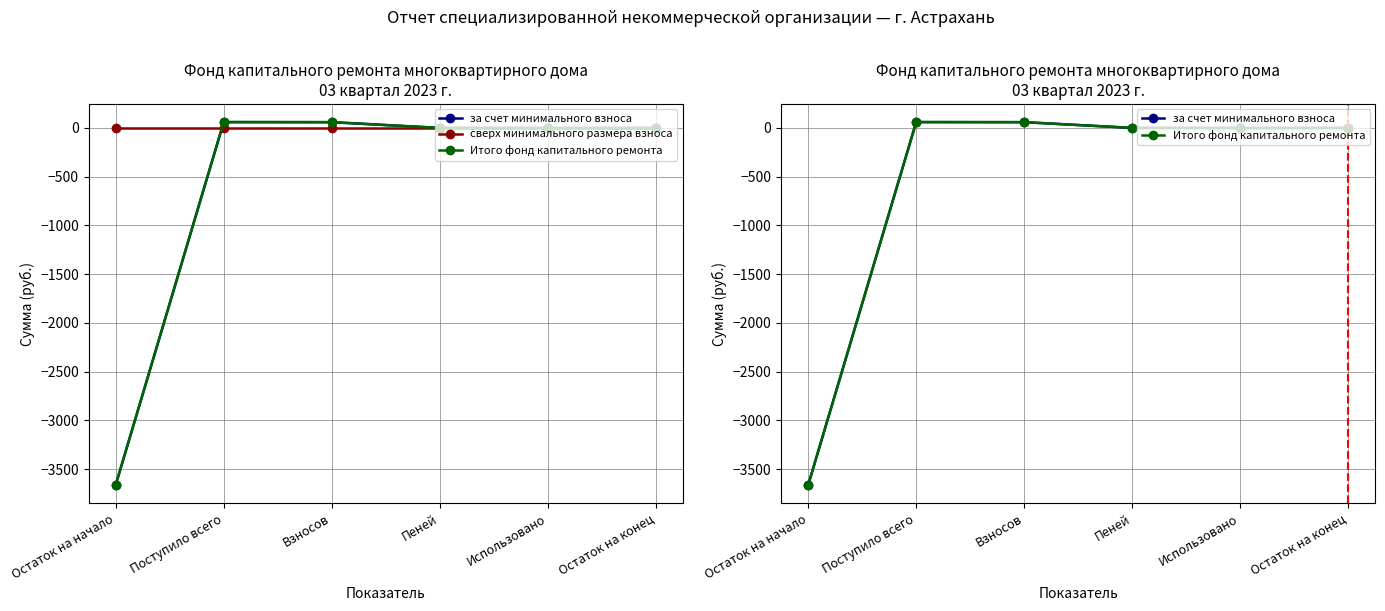

Is it true that за счет минимального взноса equals 0.9 at Пеней?

True